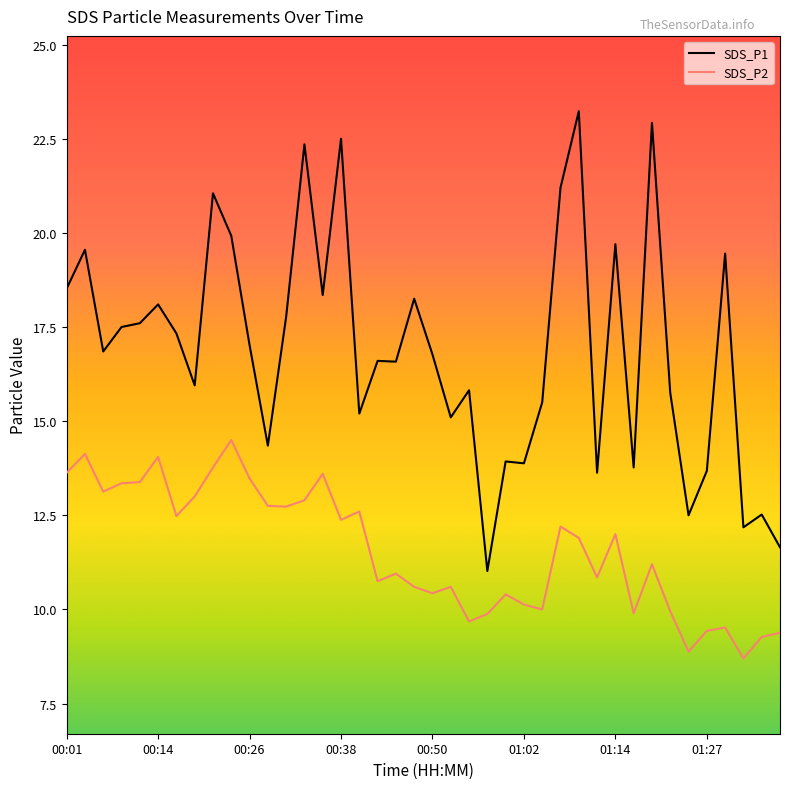

Which series has the largest total across all categories?

SDS_P1